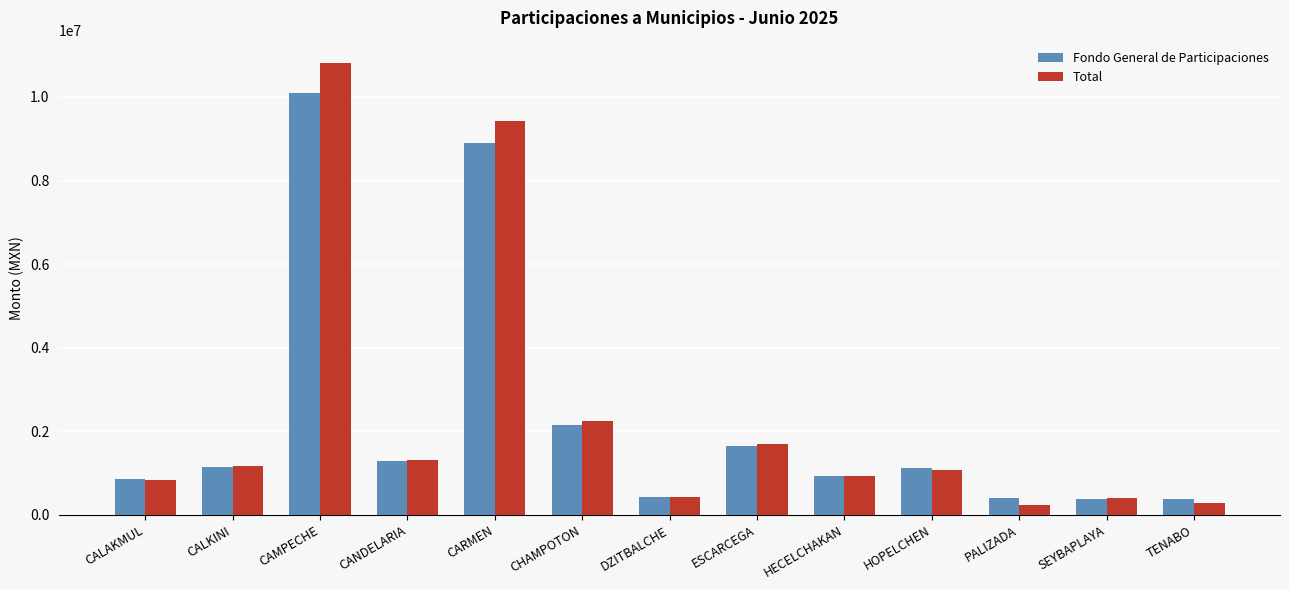

What is the minimum value for Fondo General de Participaciones?

378363.9